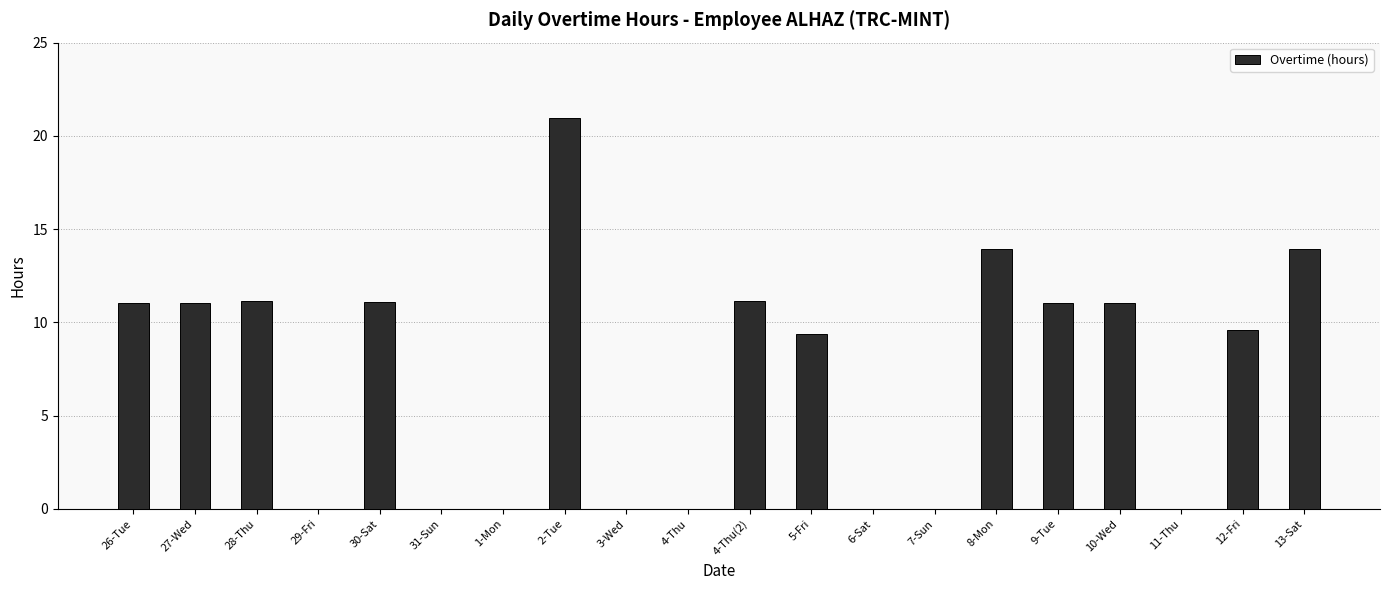

Which category has the highest value across all series?

2-Tue